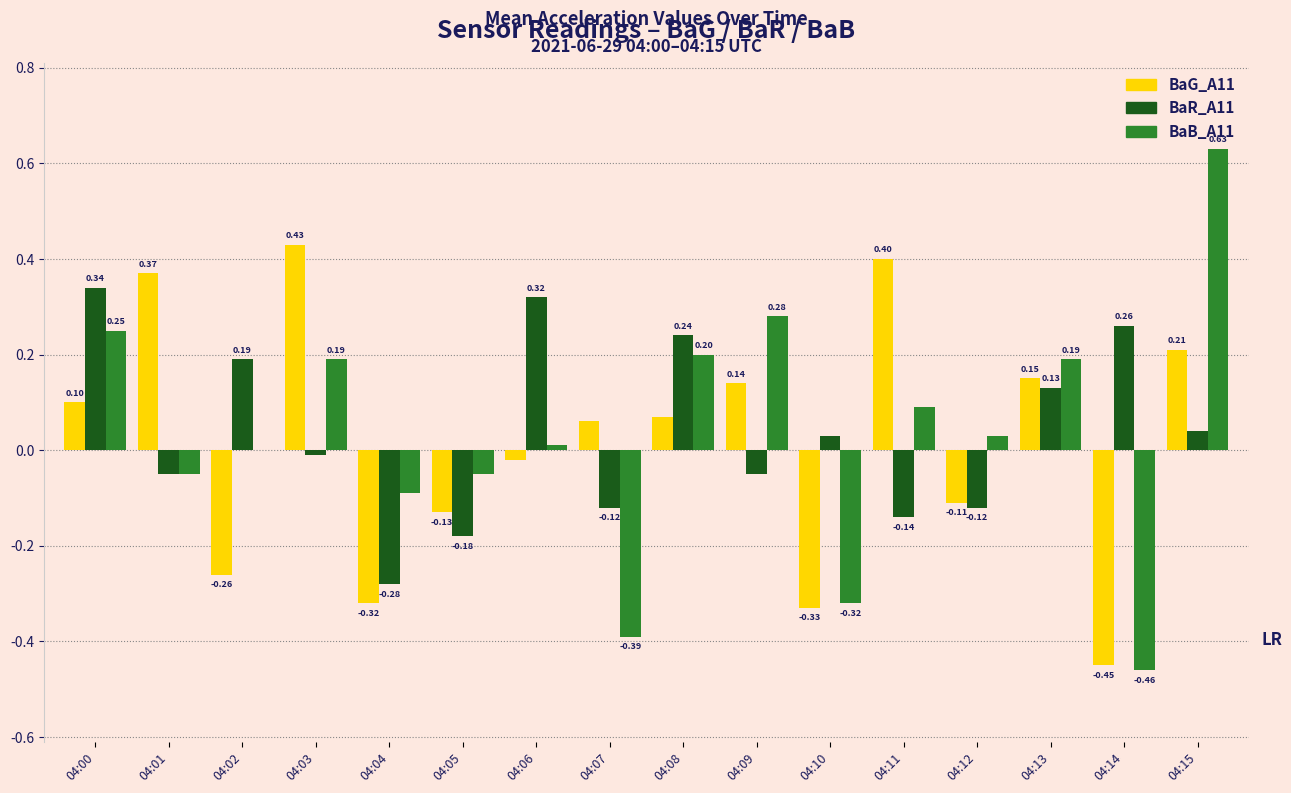

Is the value of BaB_A11 at 04:09 greater than the value of BaR_A11 at 04:15?

Yes